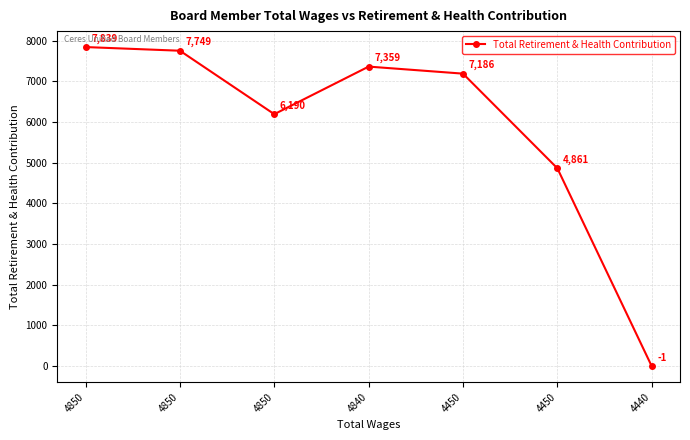

List the labels in order of value, largest first.

4850, 4850, 4840, 4450, 4850, 4450, 4440